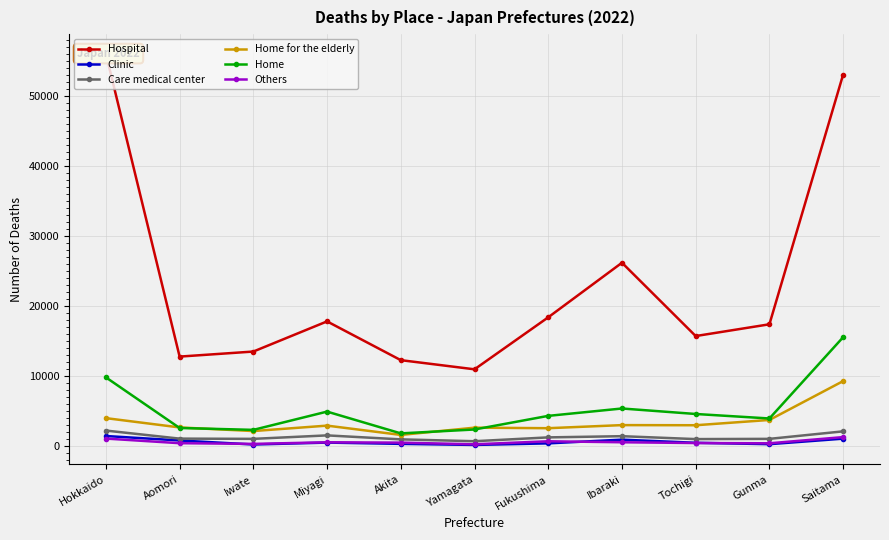

What are all the series names shown in the legend?

Hospital, Clinic, Care medical center, Home for the elderly, Home, Others